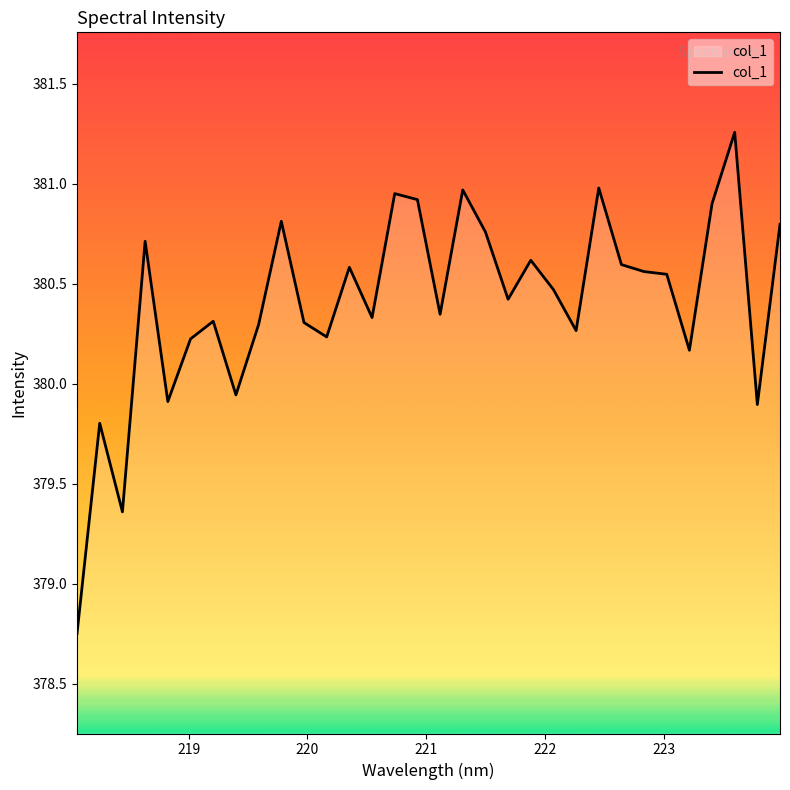

What is the difference between the maximum and minimum values?

2.5